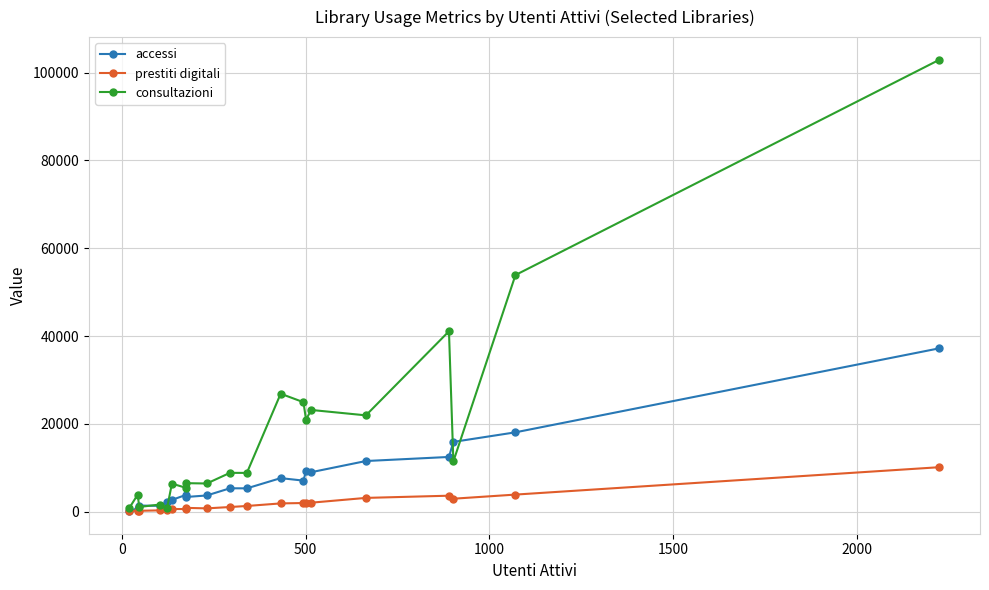

What is the highest value of the accessi series?

37206